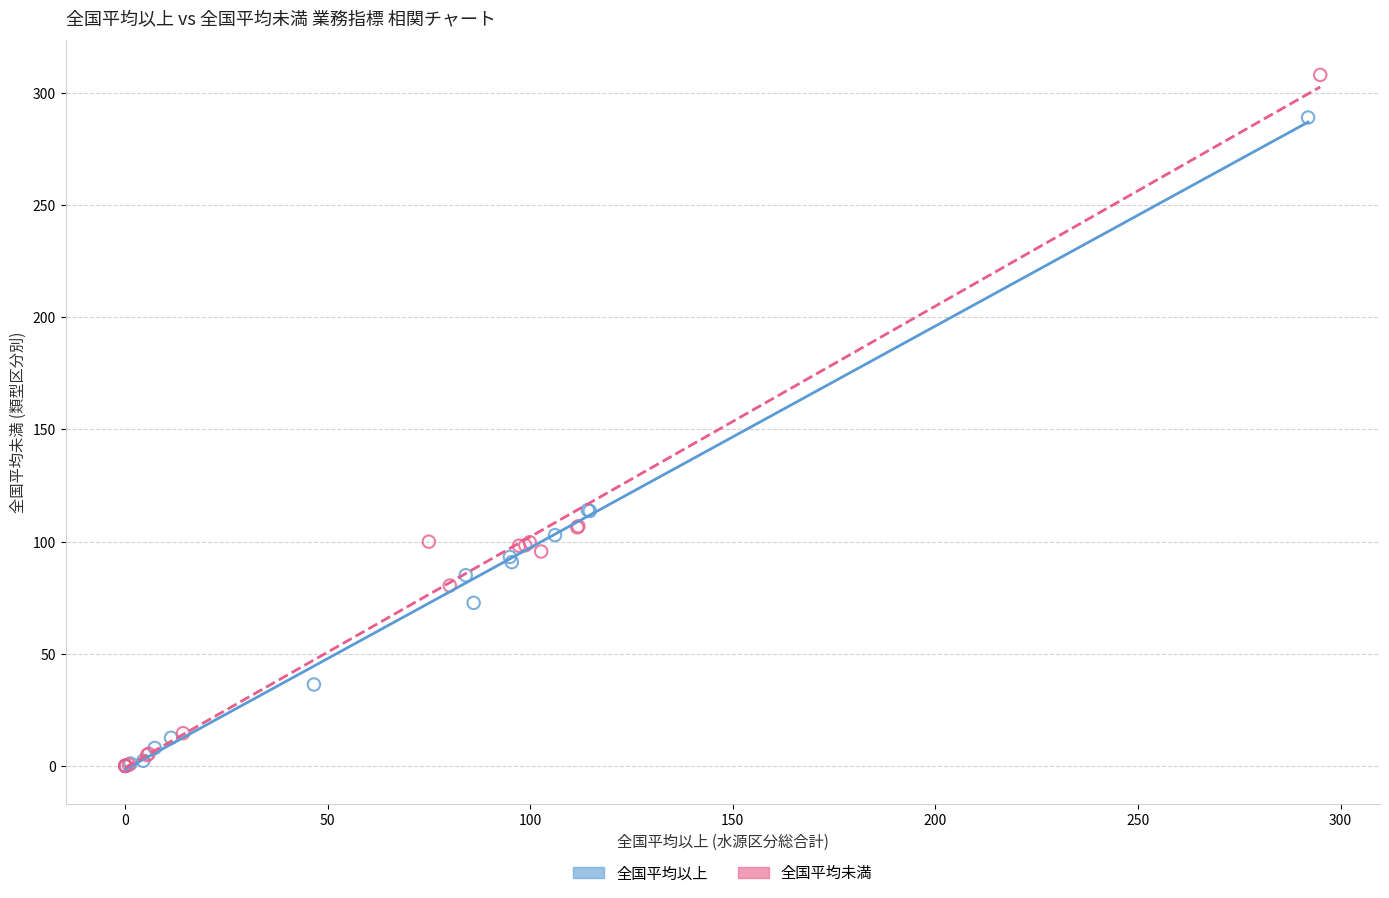

Which series has the largest Y range (max minus min)?

全国平均未満